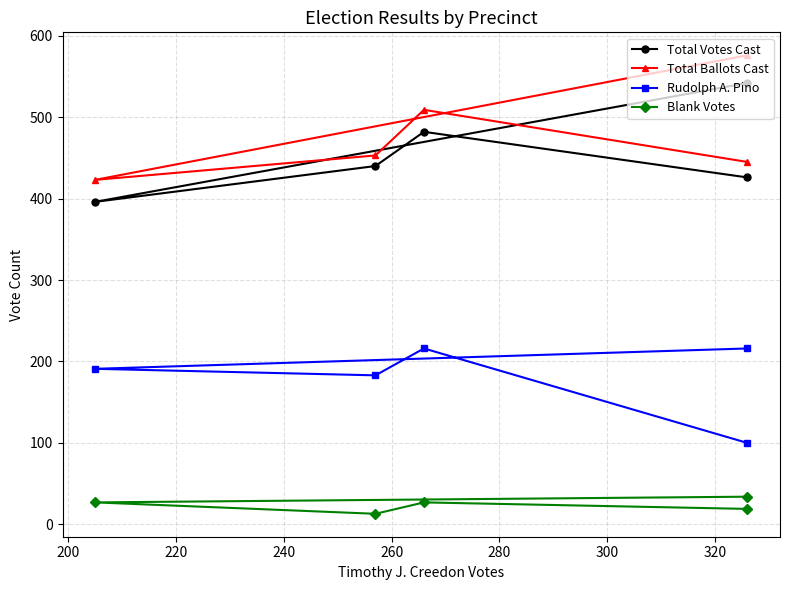

What is the difference between the highest and lowest values at 200?

396